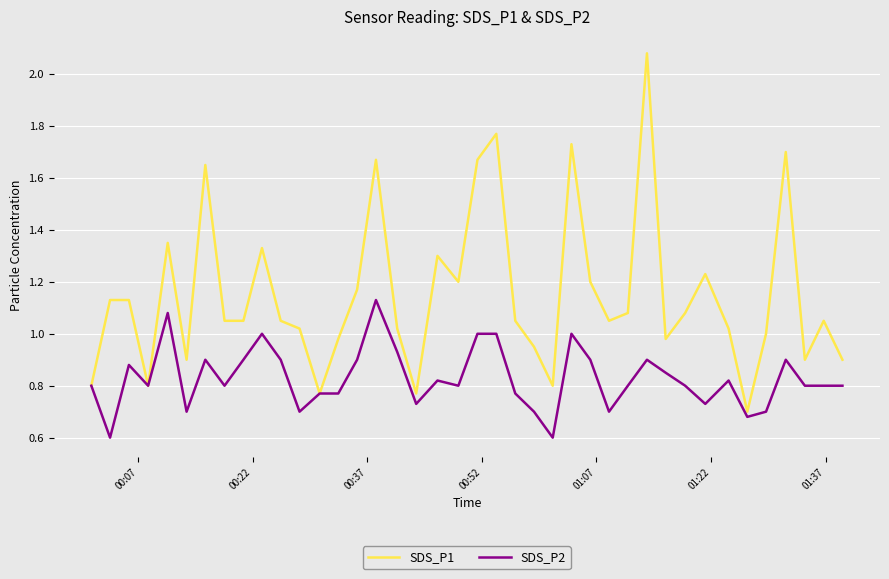

Which series has the widest spread of values?

SDS_P1